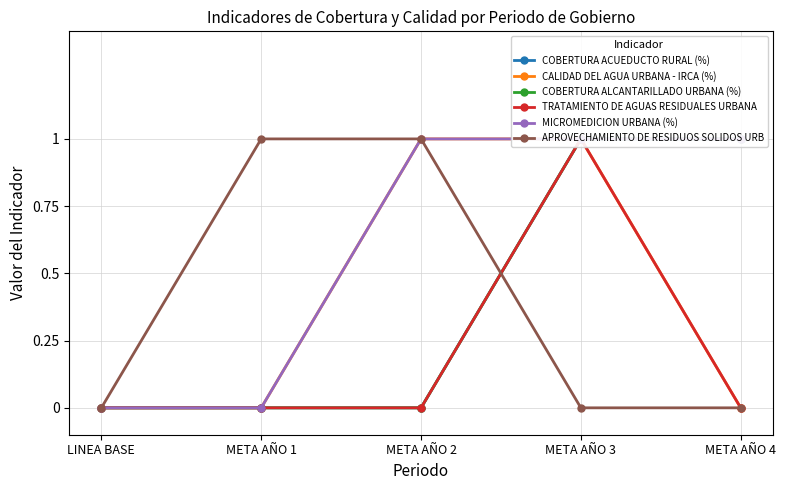

What is the maximum value for TRATAMIENTO DE AGUAS RESIDUALES URBANA?

1